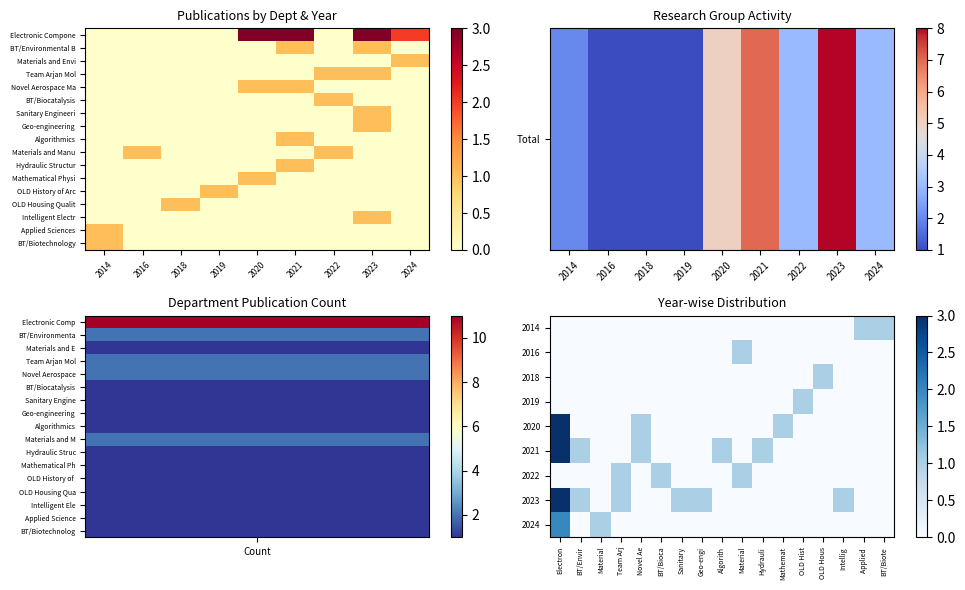

What is the difference between the second highest and minimum values?

9